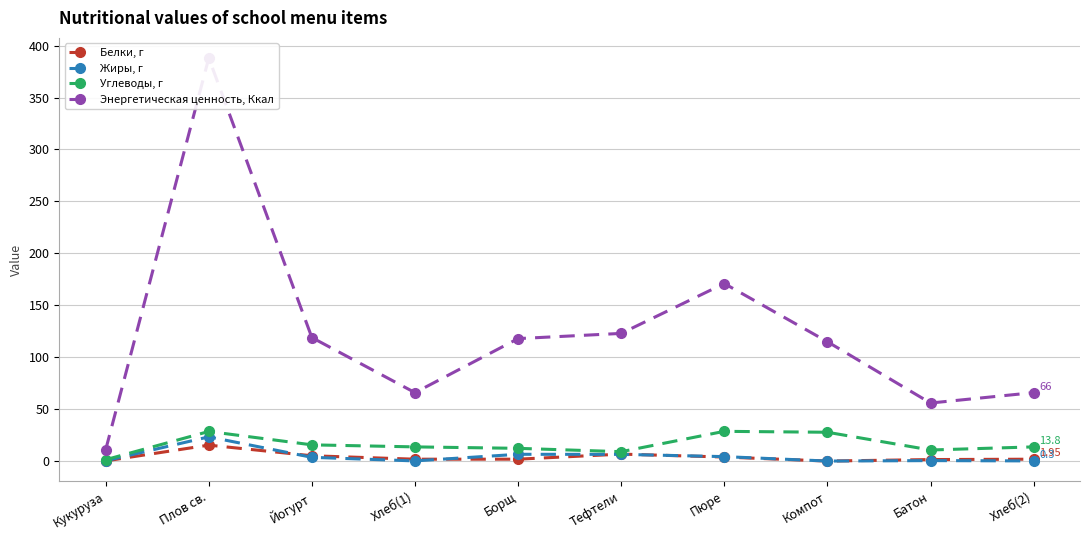

Which series changed the most between Пюре and Батон?

Энергетическая ценность, Ккал